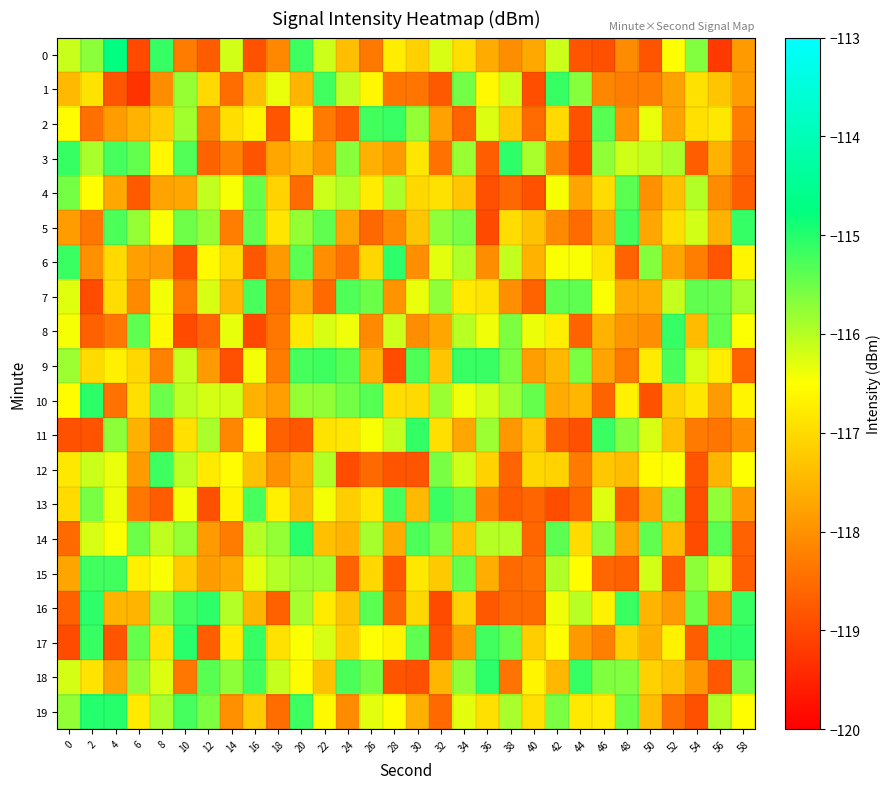

At 58, list the series in order from smallest to largest.

4, 15, 14, 9, 3, 2, 11, 13, 0, 1, 10, 6, 19, 12, 8, 7, 18, 16, 5, 17